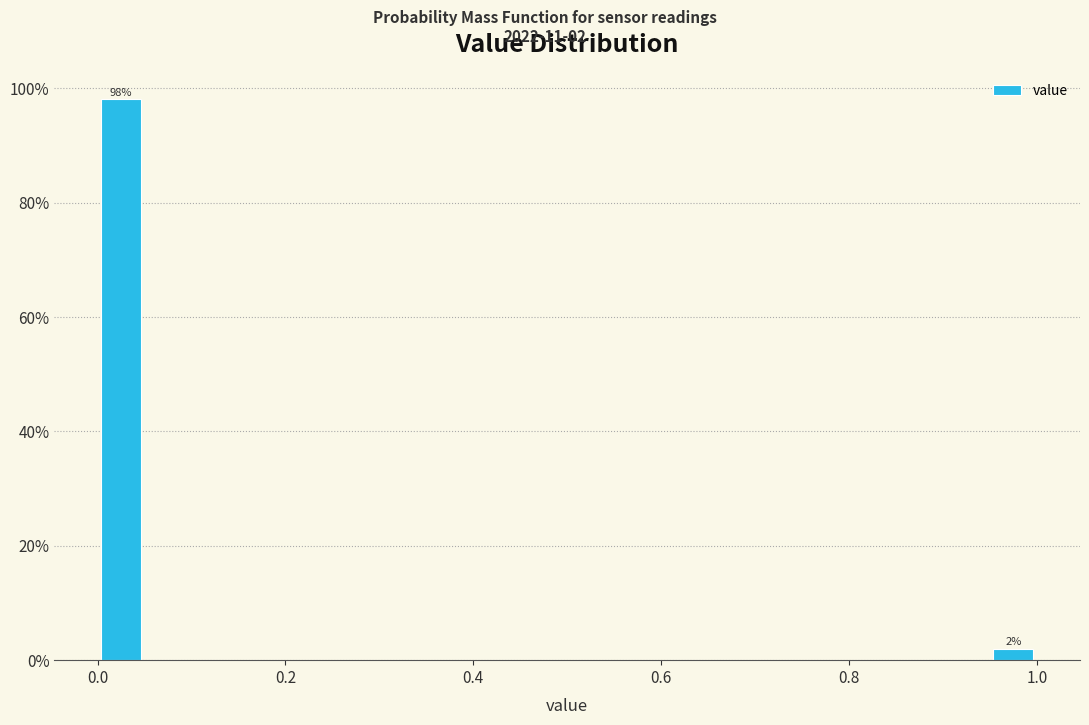

Around what value on the x-axis is the tallest bar? Give the approximate position of its centre, as read against the axis.

0.02